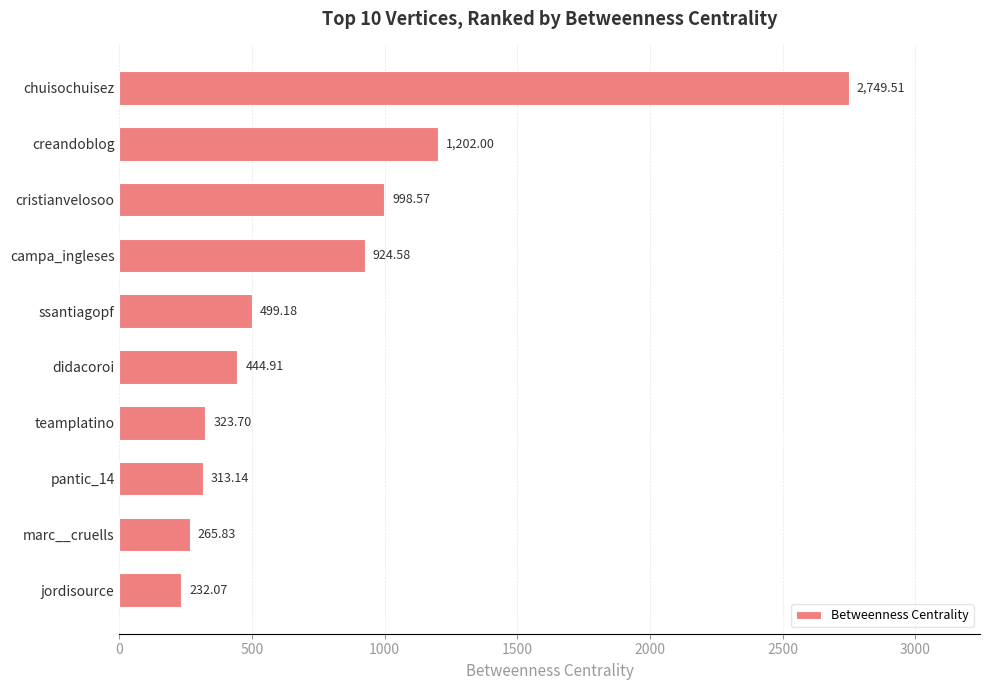

Where is the data nearest to the value 1490?

creandoblog